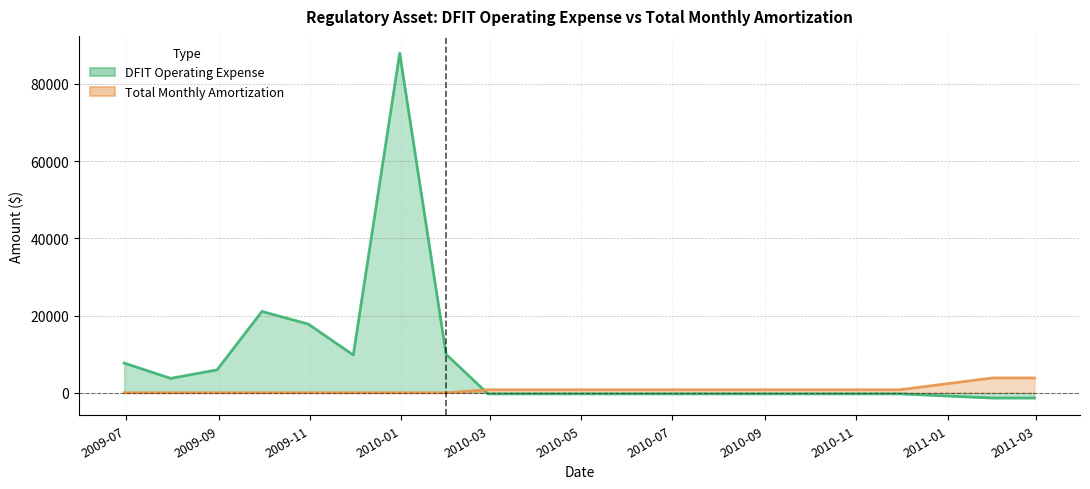

True or false: Total Monthly Amortization has a value of 0.0 at 2009-09-30.

True